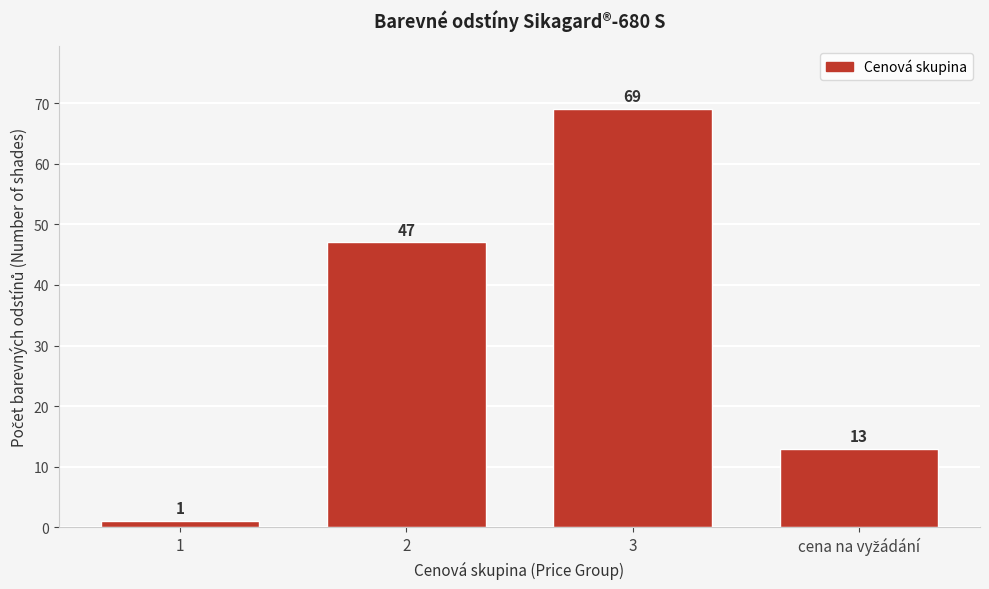

Reading left to right, extract all data points from this chart.

1	47	69	13